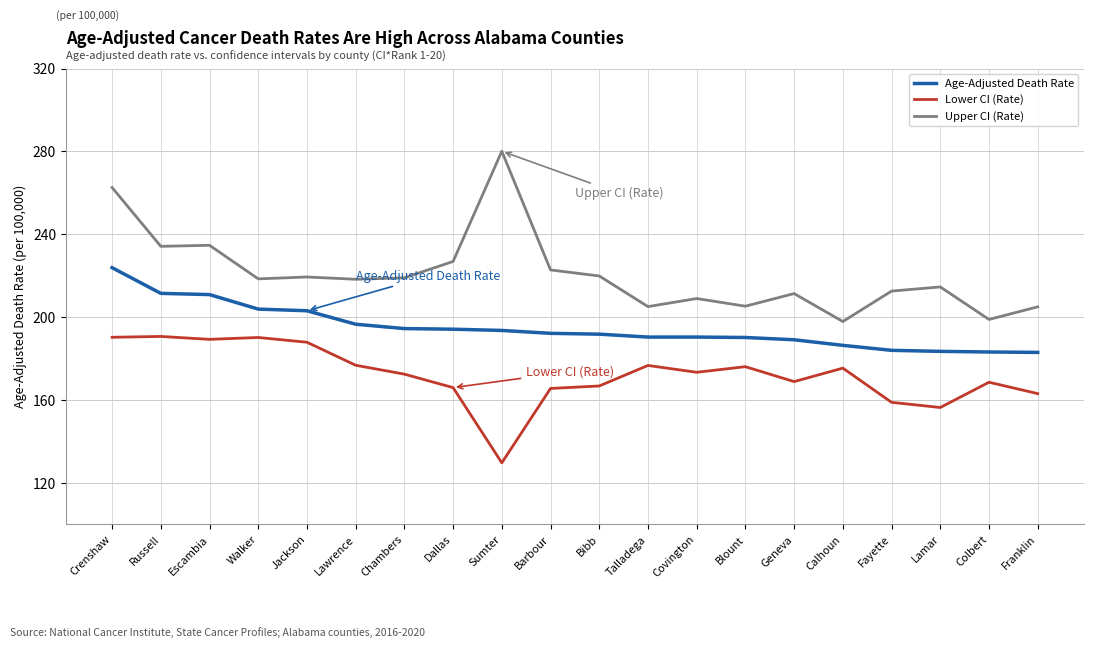

What is the difference between the highest and lowest values at Dallas?

60.9